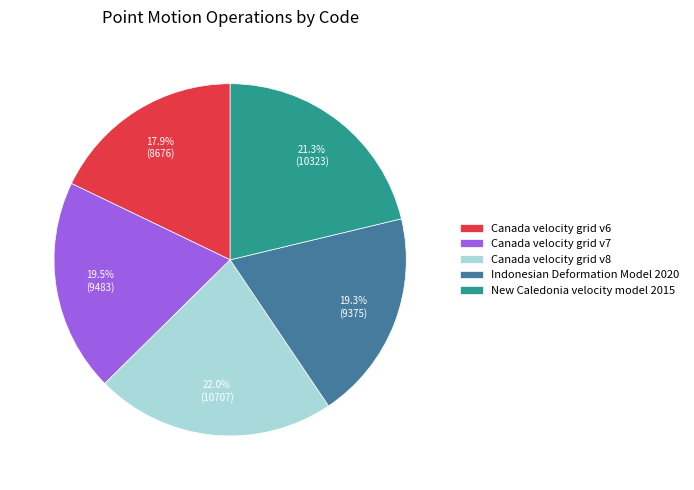

To the nearest percent, what portion does Canada velocity grid v6 represent?

18%